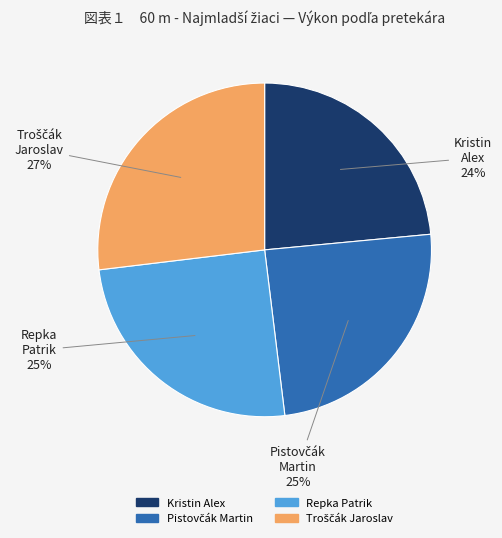

To the nearest percent, what portion does Repka Patrik represent?

25%